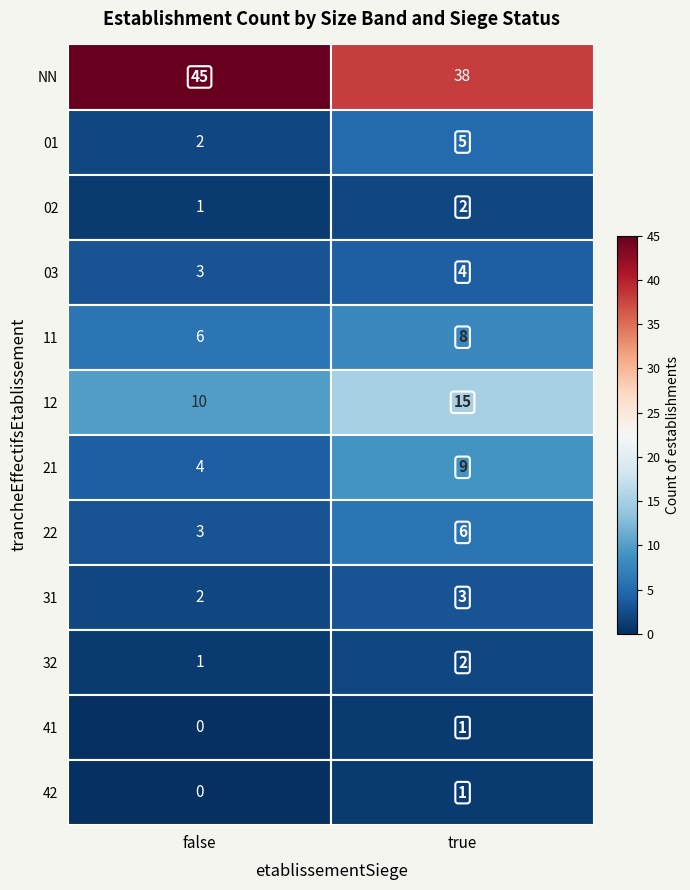

What is the difference between the maximum and minimum values in the 22 series?

3